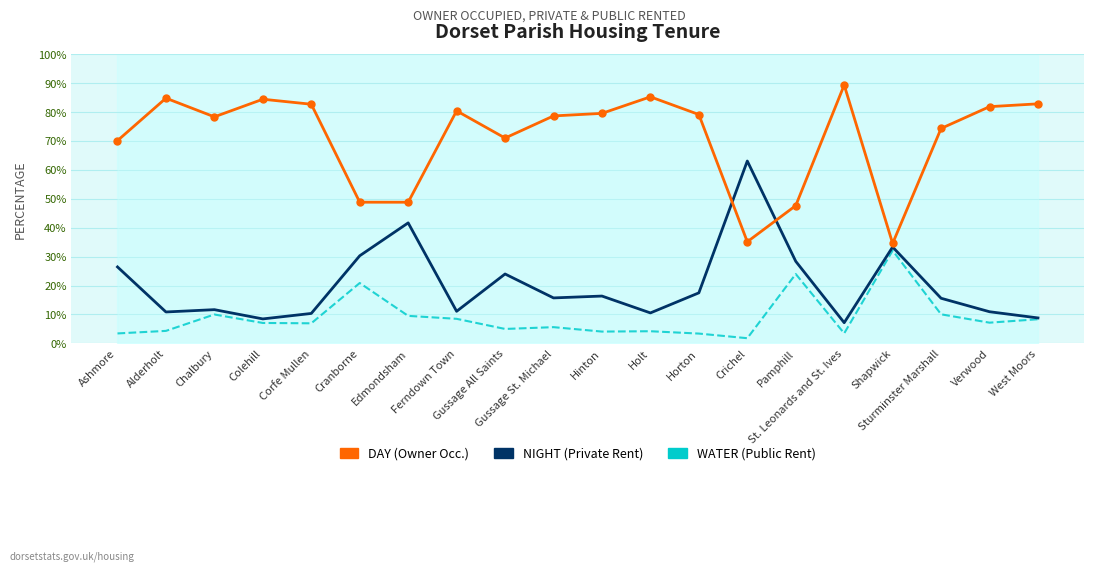

At Ferndown Town, list the series in order from largest to smallest.

% Owner Occupied, % Privately Rented, % Public Rented